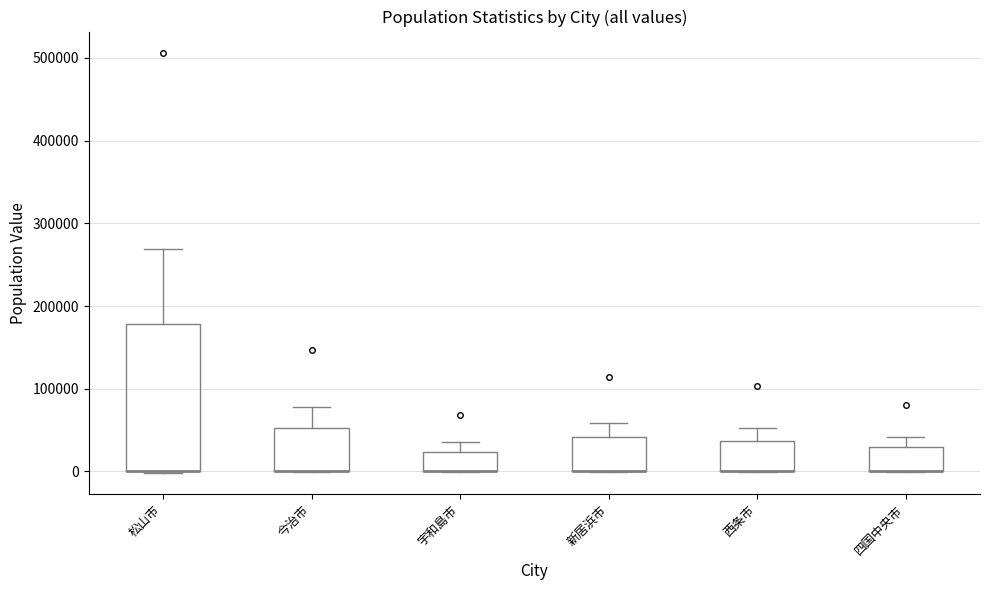

Where is the lower edge of the box for 松山市 on the y-axis? The values are not printed on the chart, so give them approximately, as read against the axis.

0